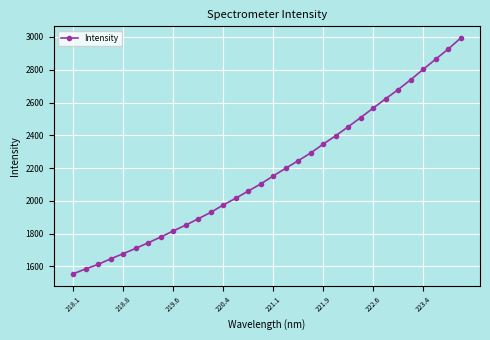

True or false: the data has more than 2 interior local peaks.

False